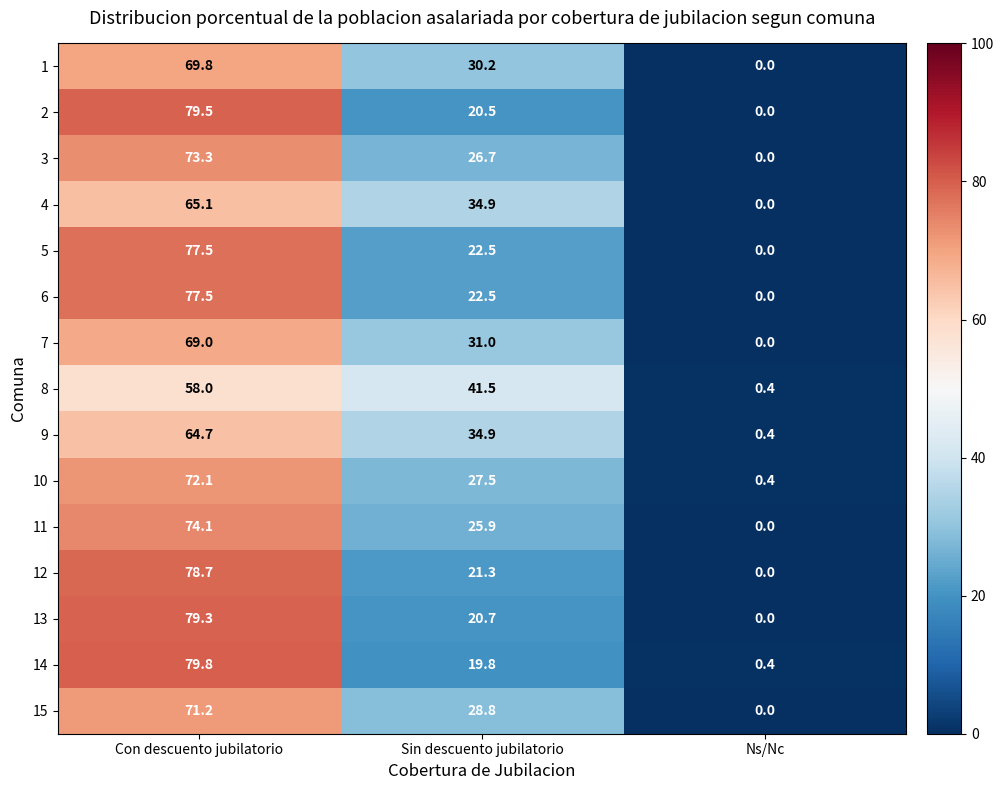

Rank the categories by 3 value from highest to lowest.

Con descuento jubilatorio, Sin descuento jubilatorio, Ns/Nc